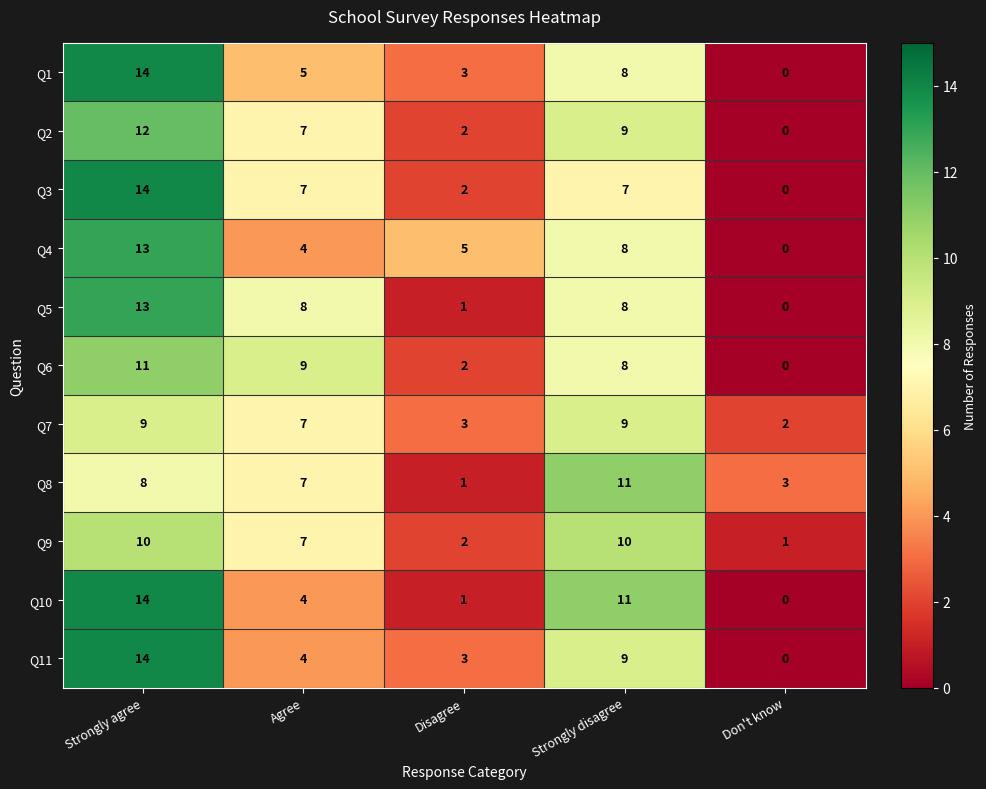

True or false: Q10 has a value of 19 at Strongly agree.

False